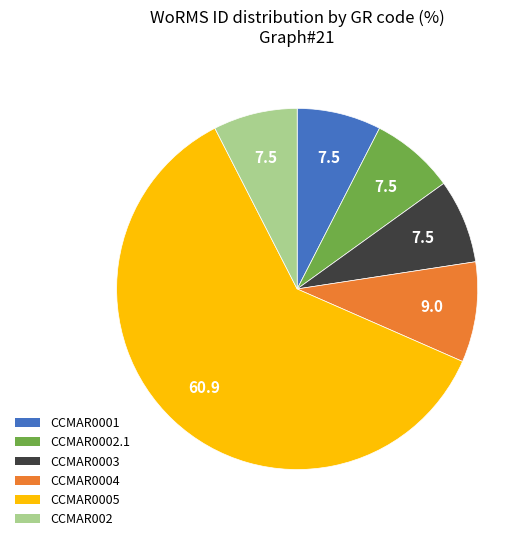

Is it true that CCMAR0004 is 9% of the pie?

True